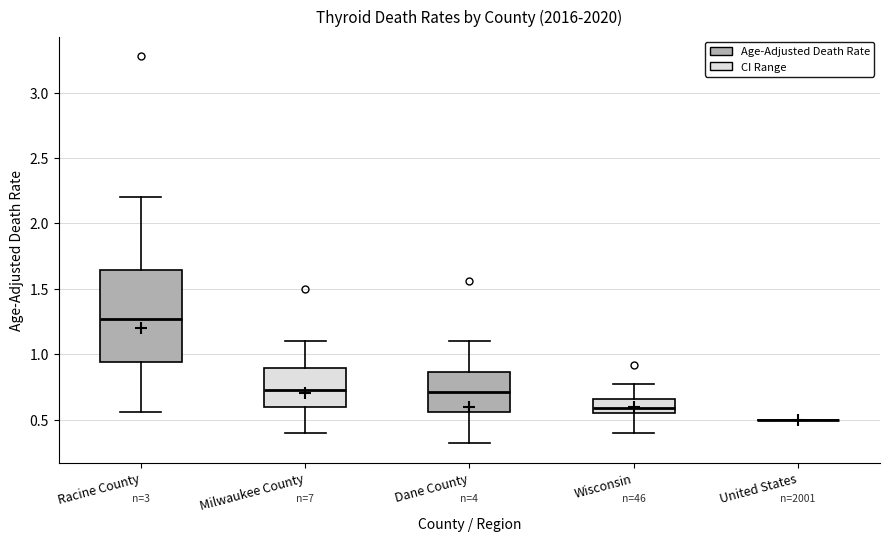

Reading left to right, read every box against the y-axis: the position of its median line, the range the box covers, and the ends of its whiskers. The values are not printed on the chart, so give them approximately, as read against the axis.

Racine County: median 1.25, box 0.95 to 1.65, whiskers 0.55 to 2.20
Milwaukee County: median 0.70, box 0.60 to 0.90, whiskers 0.40 to 1.10
Dane County: median 0.70, box 0.55 to 0.85, whiskers 0.30 to 1.10
Wisconsin: median 0.60, box 0.55 to 0.65, whiskers 0.40 to 0.75
United States: box collapsed to a line at 0.50, whiskers 0.50 to 0.50